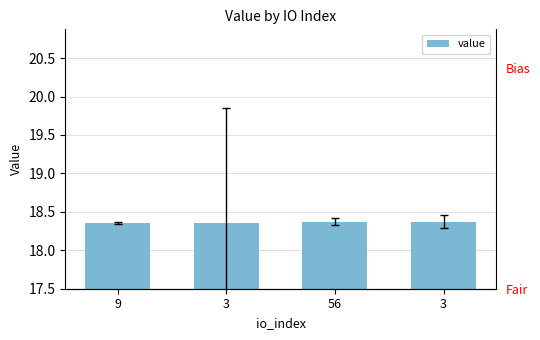

What is the label of the 1st bar from the left?

9